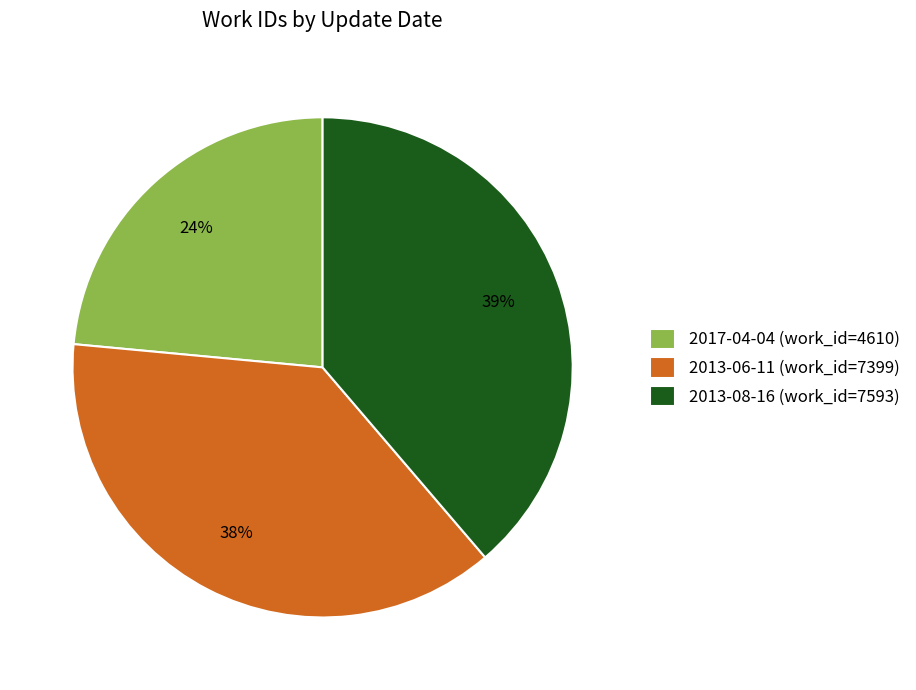

Combined, do 2013-08-16 (work_id=7593) and 2013-06-11 (work_id=7399) account for over 50%?

Yes